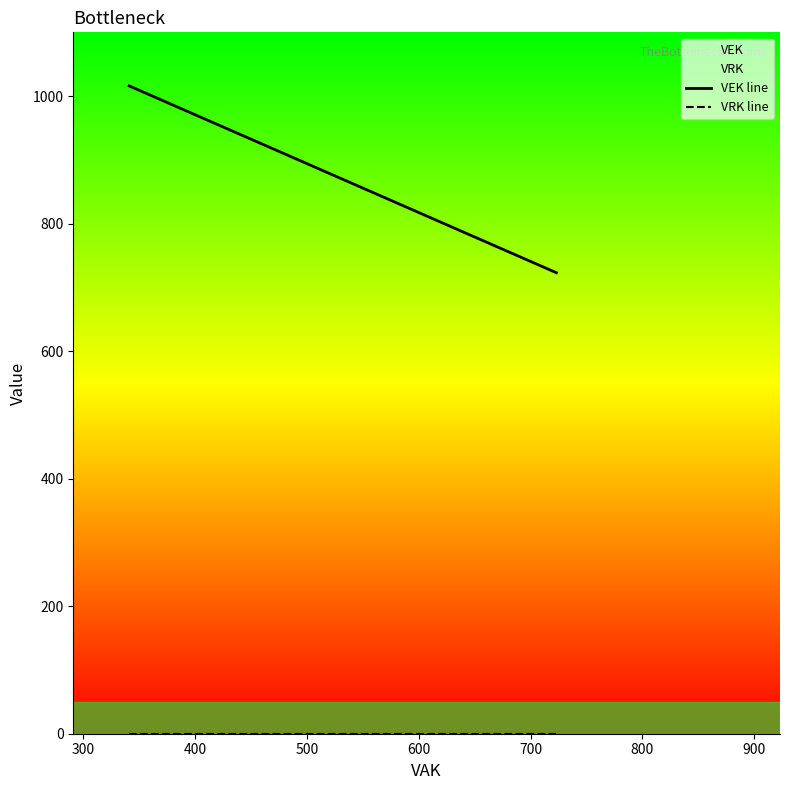

True or false: VRK line and VEK line intersect in this chart.

False